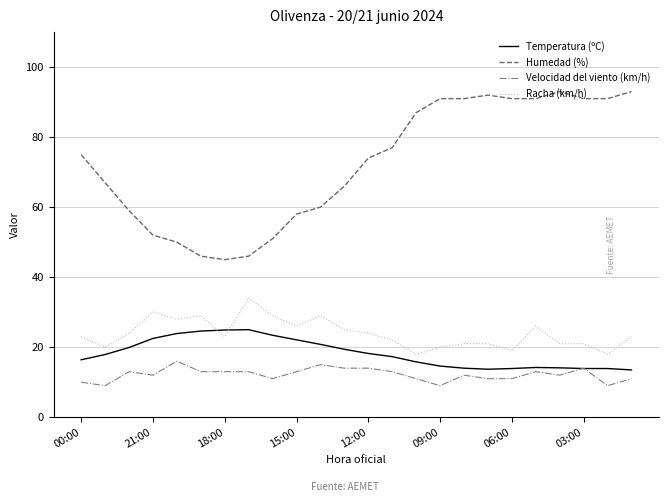

What is the smallest value displayed?

9.0